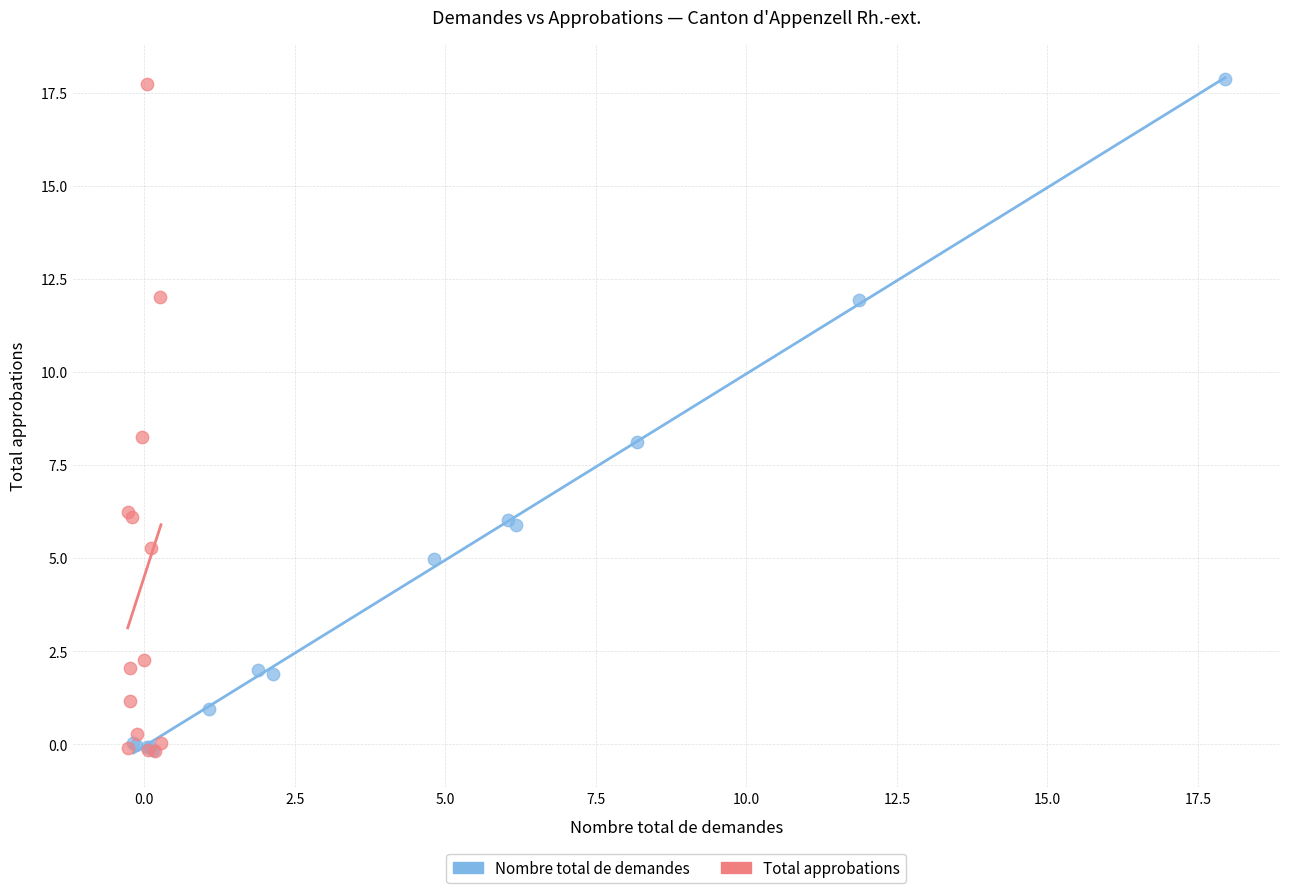

Which series has the widest spread of Y values?

Nombre total de demandes